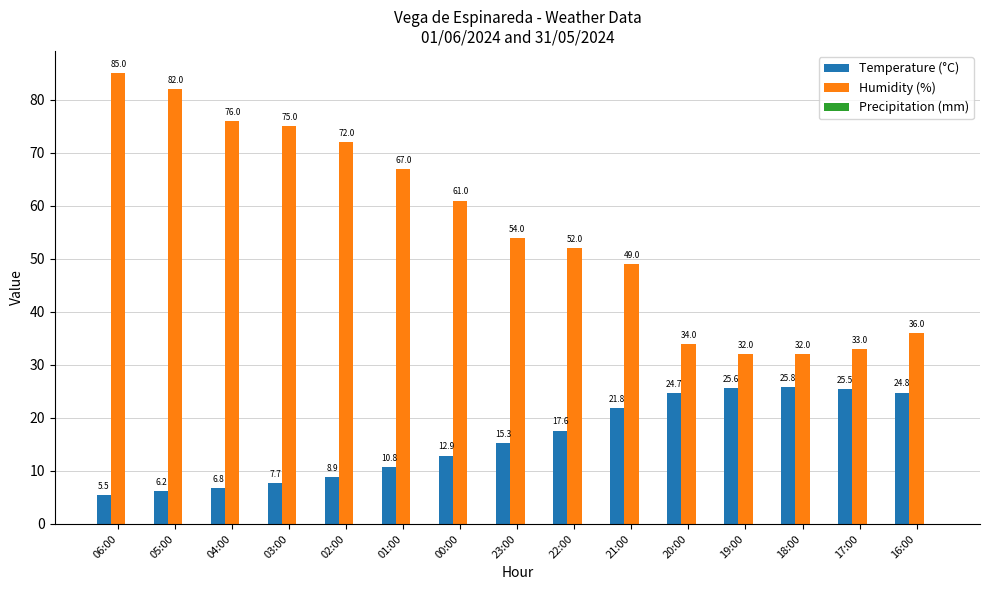

Are the bars grouped side by side (vs. stacked)?

Yes